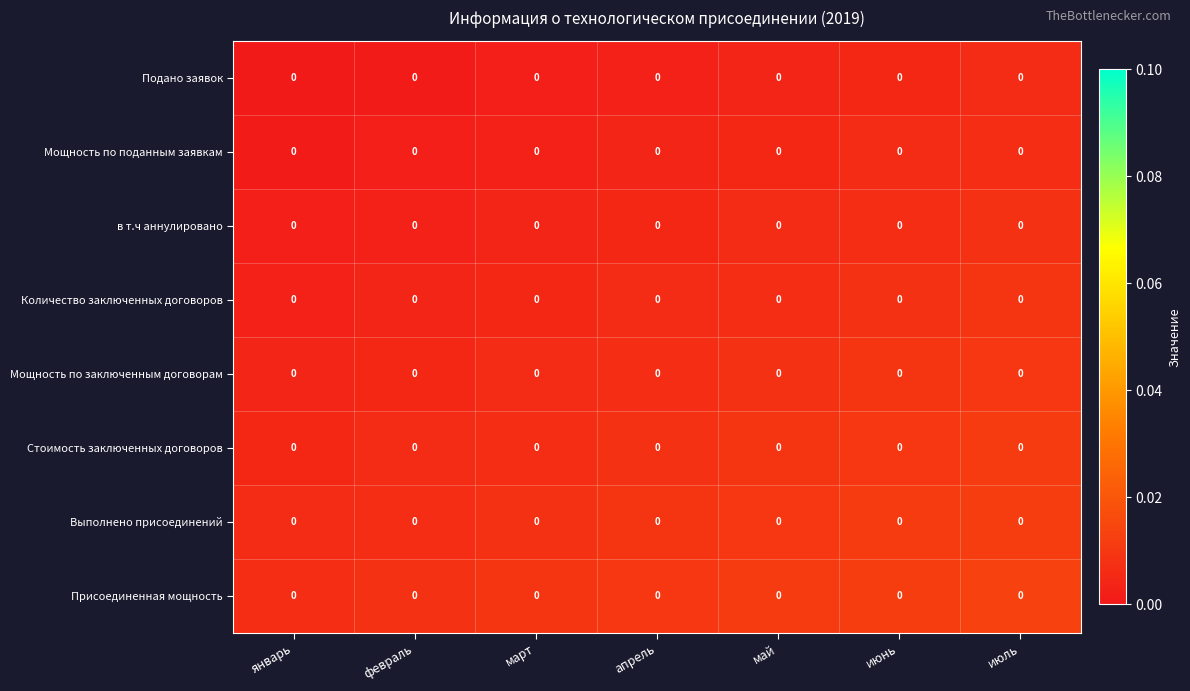

At which label does Мощность по поданным заявкам reach its minimum?

январь